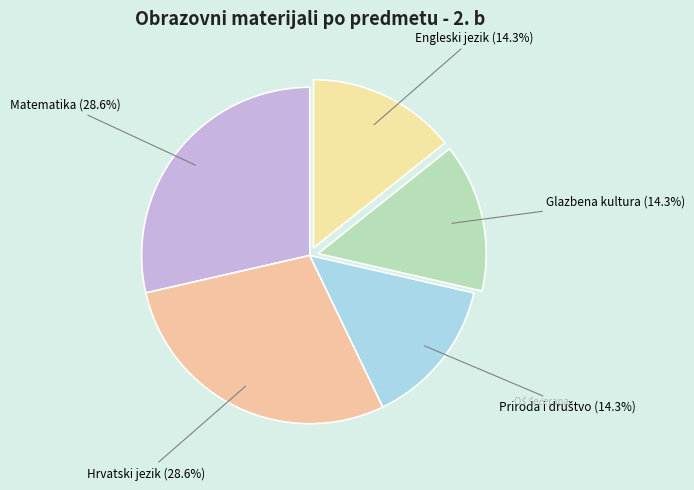

To the nearest percent, what is the average slice percentage?

20%